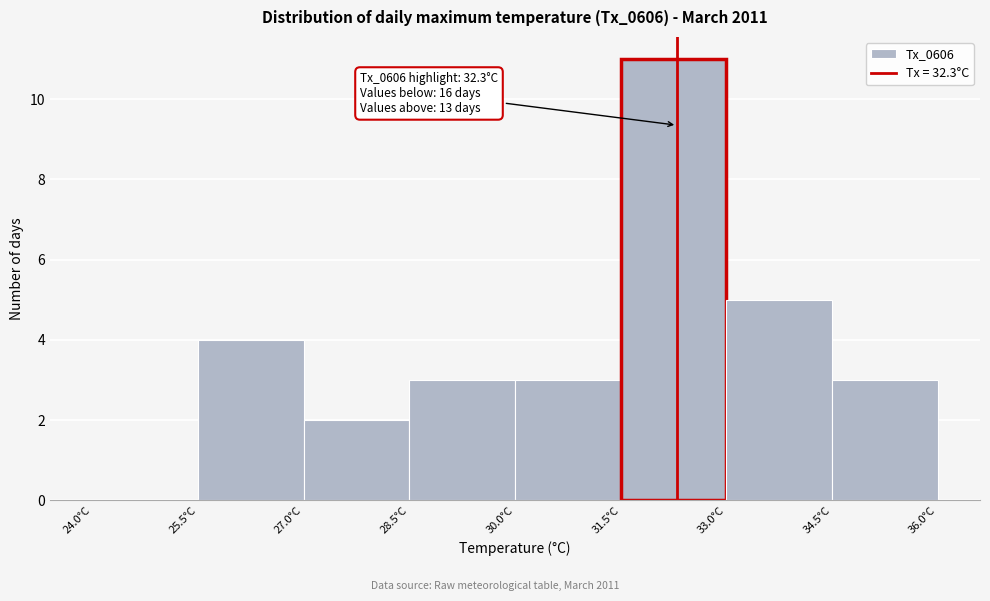

Over which range of the x-axis is the bar tallest?

31.5 to 33.0